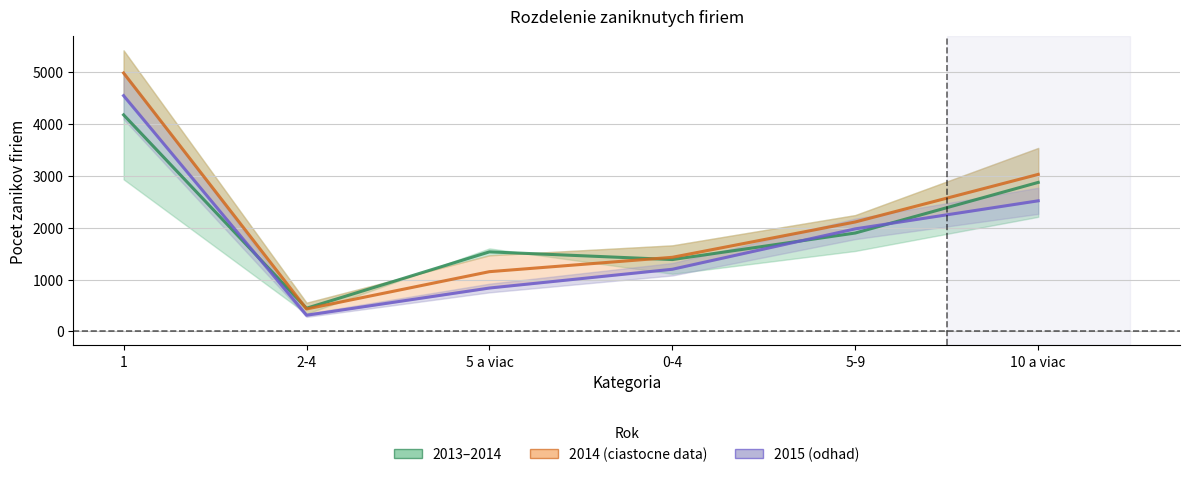

Reading left to right, list all the values displayed in this chart.

2013–2014: 1=4175.5	2-4=446.0	5 a viac=1533.5	0-4=1385.0	5-9=1897.0	10 a viac=2873.0
2014–2015: 1=4982.5	2-4=432.0	5 a viac=1151.5	0-4=1428.5	5-9=2110.0	10 a viac=3027.5
2015 (odhad): 1=4546.0	2-4=311.0	5 a viac=836.0	0-4=1198.0	5-9=1977.0	10 a viac=2518.0